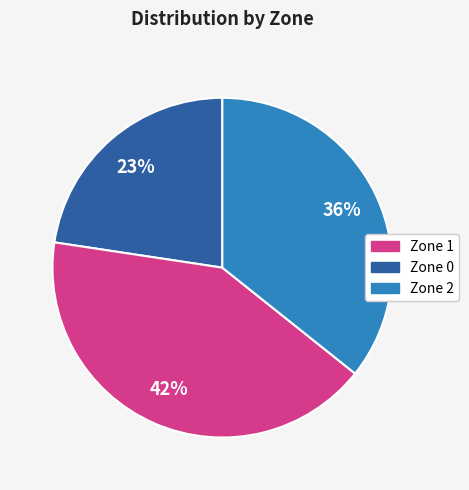

What is the largest slice in the pie chart?

Zone 0